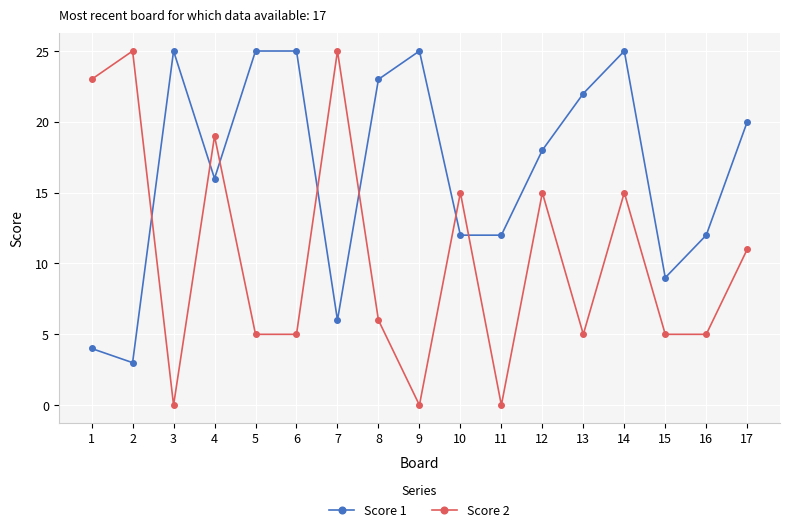

At which label is Score 2 closest to 12?

17